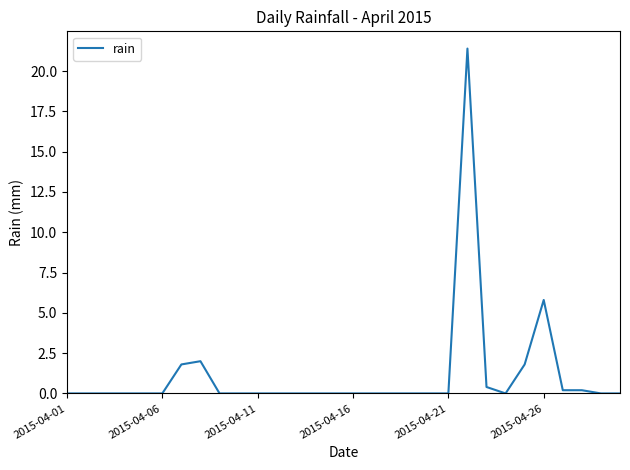

What is the greatest value displayed?

21.4